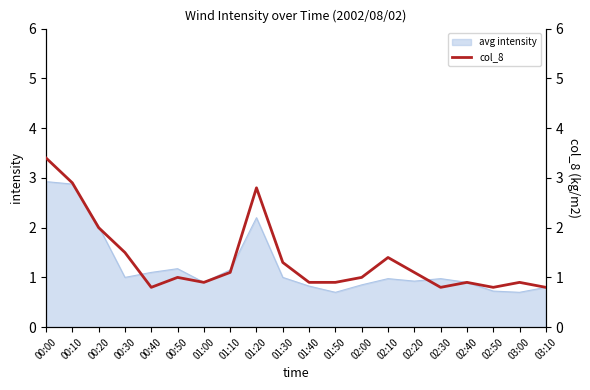

Rank the categories by value from lowest to highest.

00:40, 02:30, 02:50, 03:10, 01:00, 01:40, 01:50, 02:40, 03:00, 00:50, 02:00, 01:10, 02:20, 01:30, 02:10, 00:30, 00:20, 01:20, 00:10, 00:00